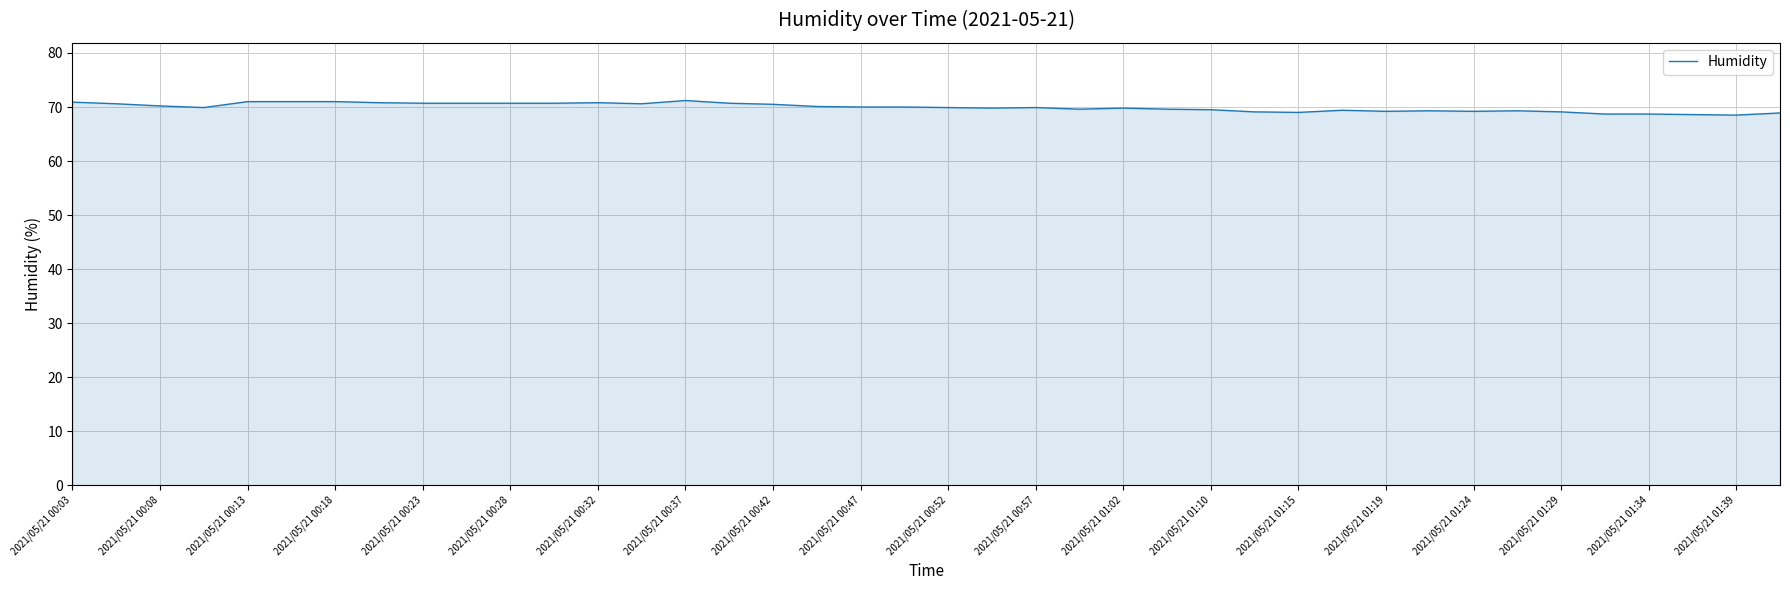

What is the smallest value displayed?

68.5